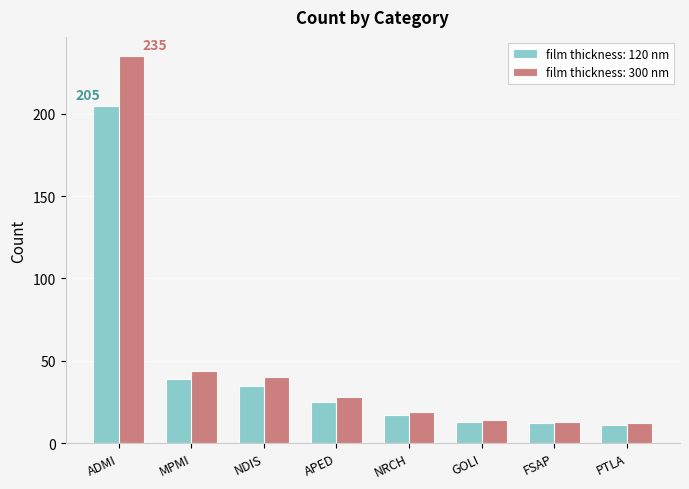

The value of film thickness: 300 nm at MPMI is 28. True or false?

False